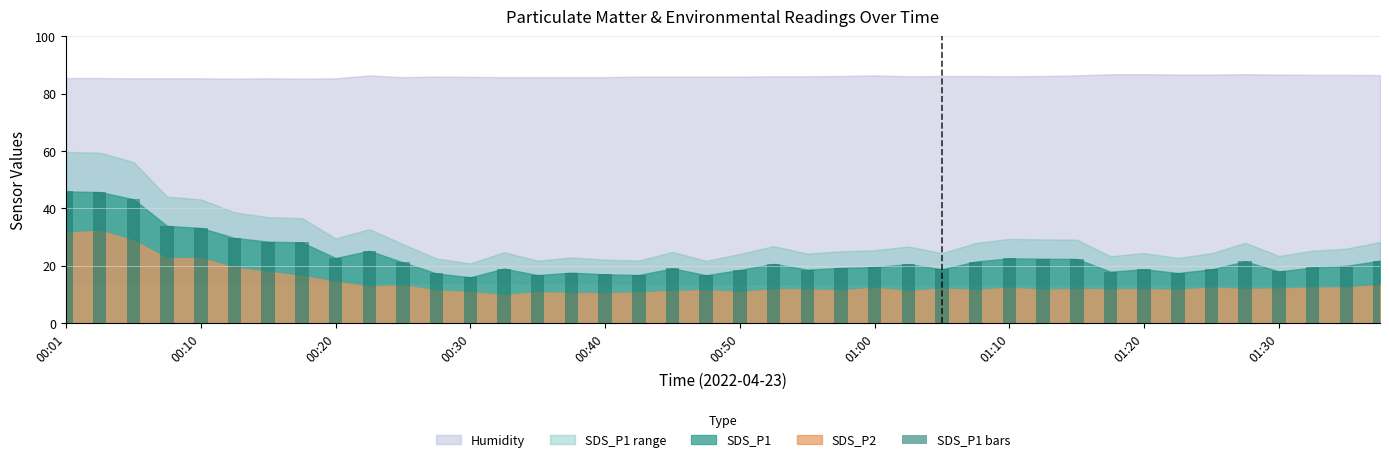

What is the minimum value shown in the chart?

16.0